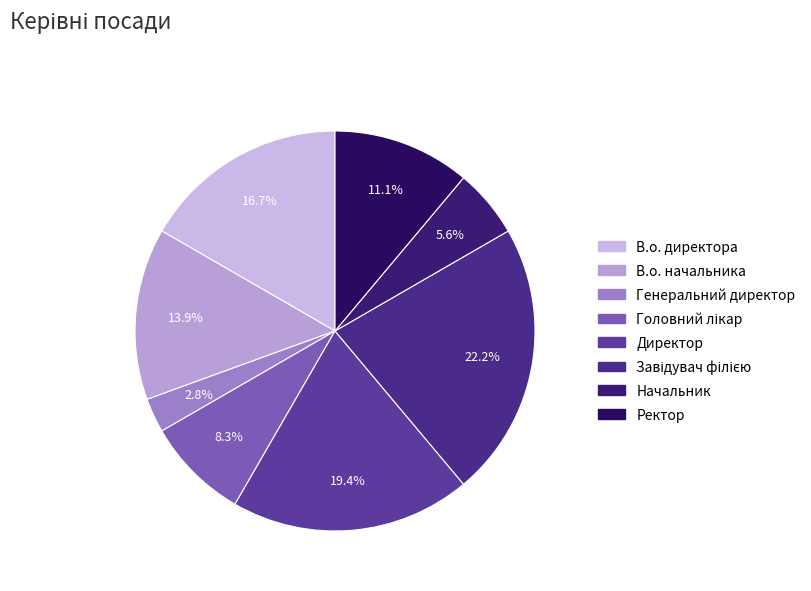

What percentage is the Генеральний директор slice, to the nearest percent?

3%